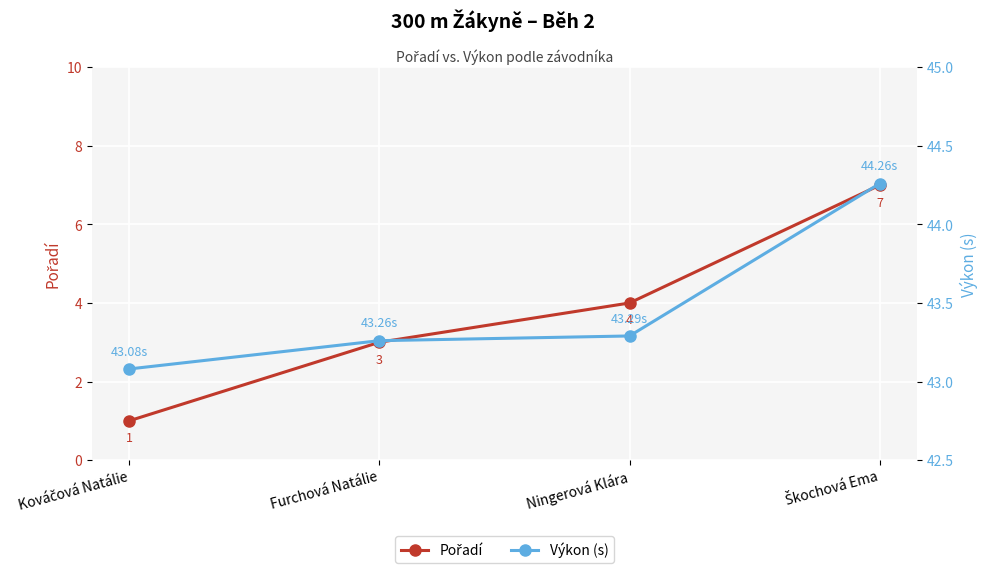

At which label is Výkon (s) closest to 43?

Kováčová Natálie